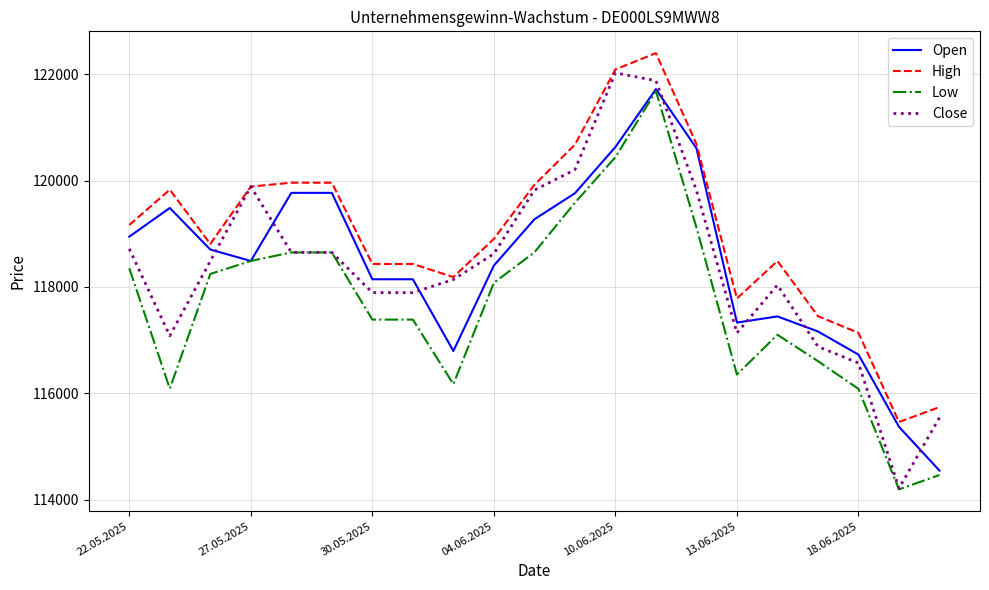

Which series has the largest total across all categories?

High